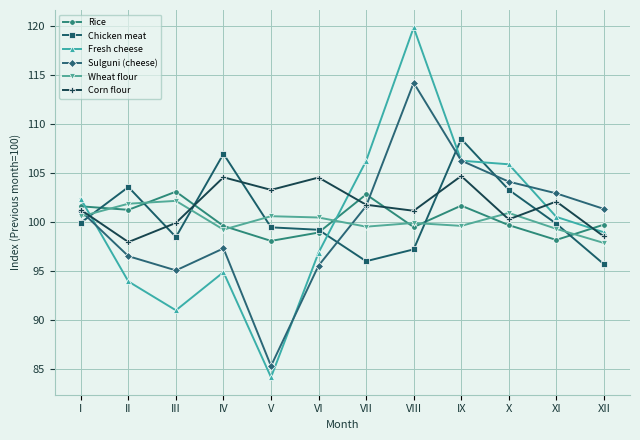

Between I and IX, which series saw the biggest shift?

Chicken meat